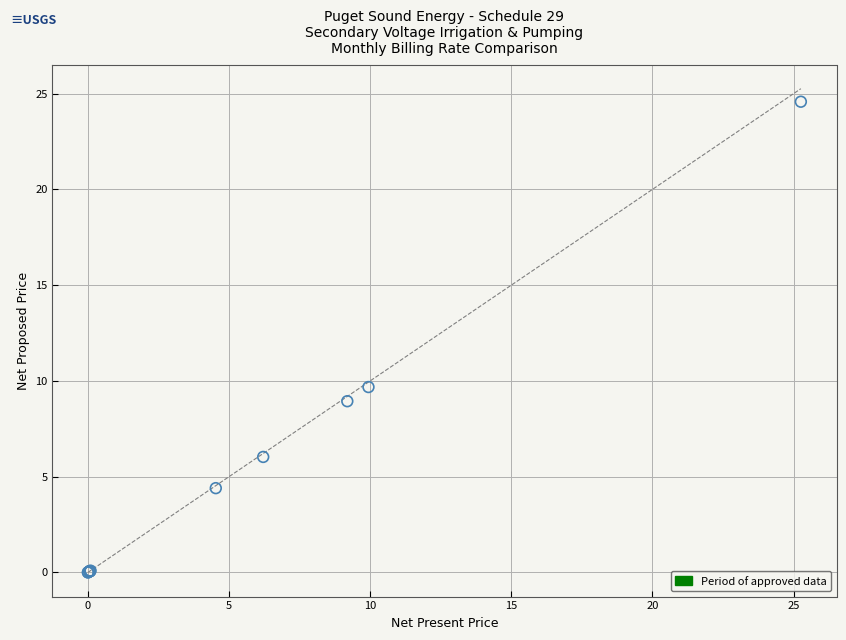

What Y value in the scatter plot is closest to 12?

9.7